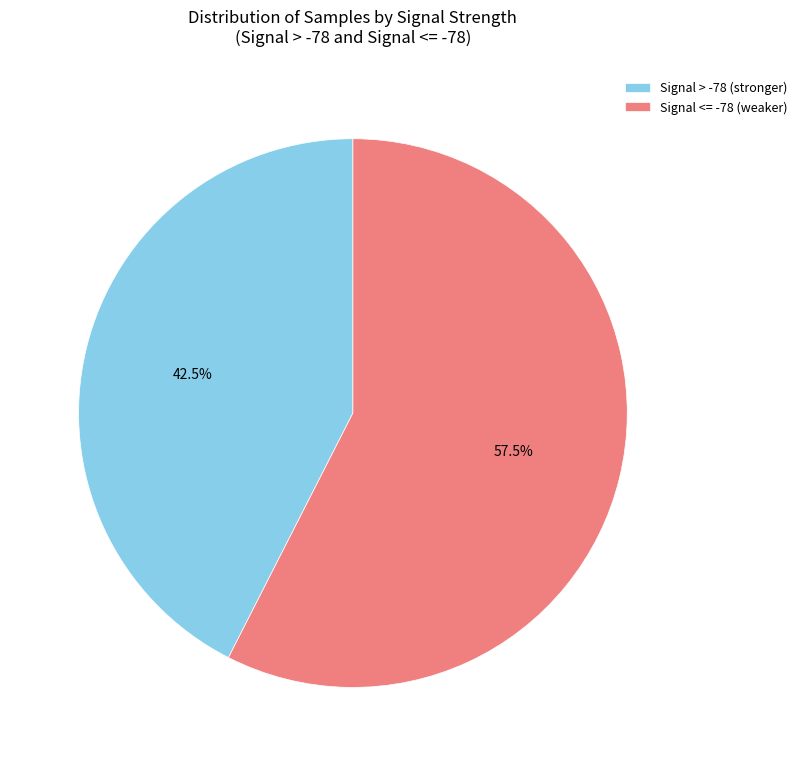

Which has a higher value, Signal <= -78 (weaker) or Signal > -78 (stronger)?

Signal <= -78 (weaker)